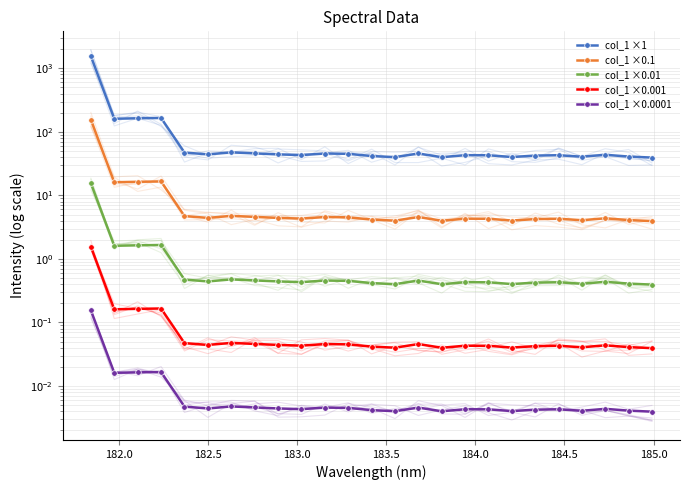

How many data points in col_1 ×1 are above 43?

14